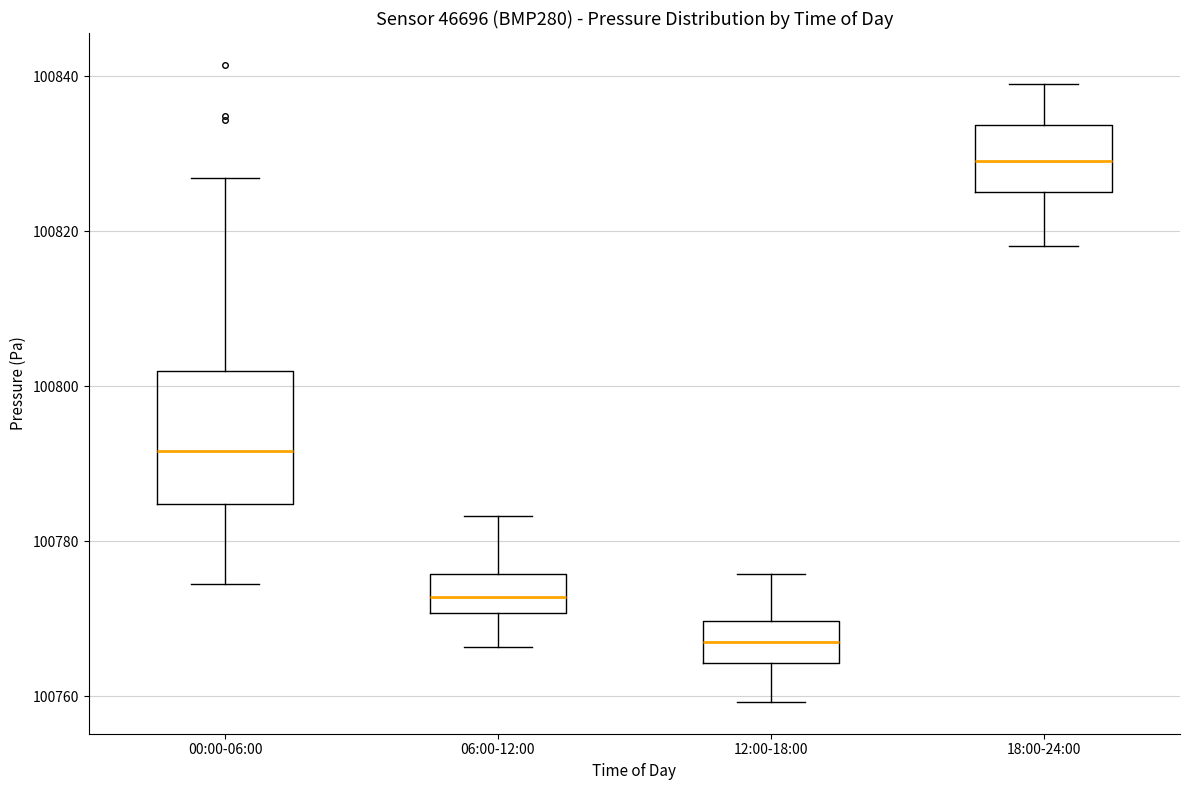

Reading left to right, transcribe this box plot: for each box, give where its median line is, the range the box spans, and where its two whiskers end, as read against the y-axis. The values are not printed on the chart, so give them approximately, as read against the axis.

00:00-06:00: median 100792, box 100784 to 100802, whiskers 100774 to 100826
06:00-12:00: median 100772, box 100770 to 100776, whiskers 100766 to 100784
12:00-18:00: median 100768, box 100764 to 100770, whiskers 100760 to 100776
18:00-24:00: median 100830, box 100826 to 100834, whiskers 100818 to 100840